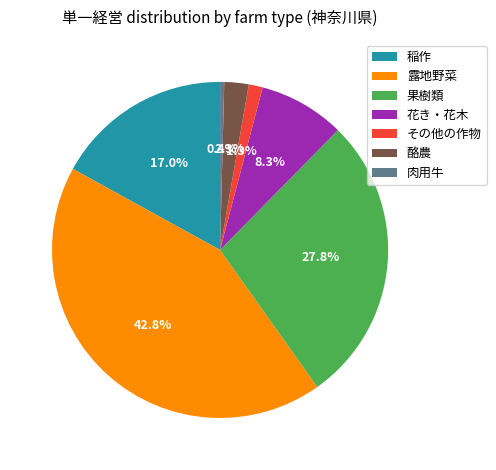

Which category has the biggest portion of the pie?

露地野菜